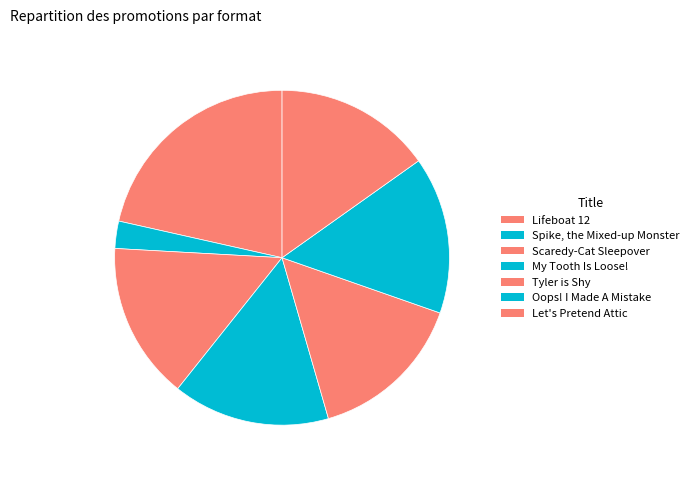

Which slice is the smallest?

Spike, the Mixed-up Monster